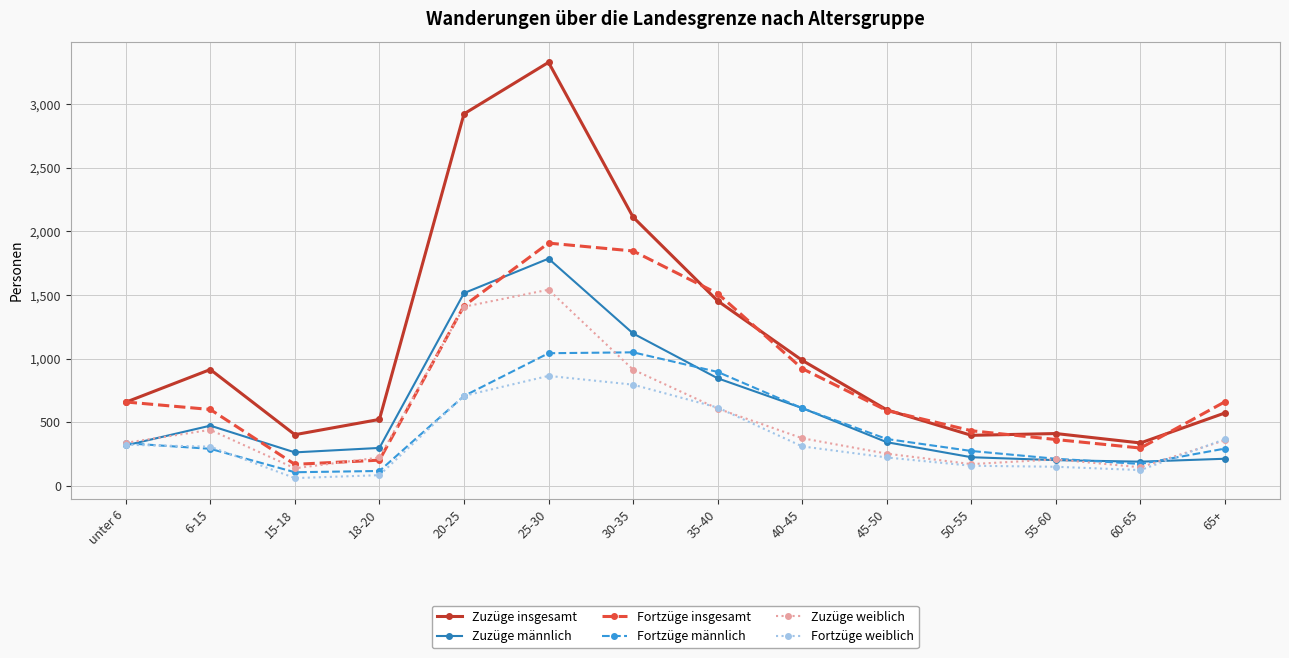

At which category is the sum across all series the highest?

25-30